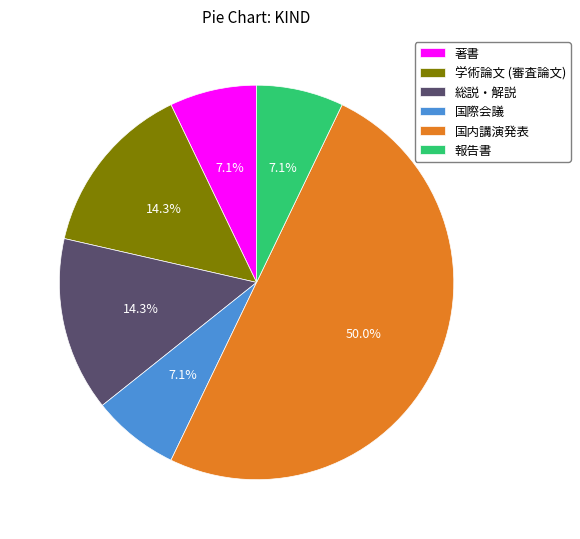

Do 報告書 and 学術論文 (審査論文) together represent more than half of the pie?

No